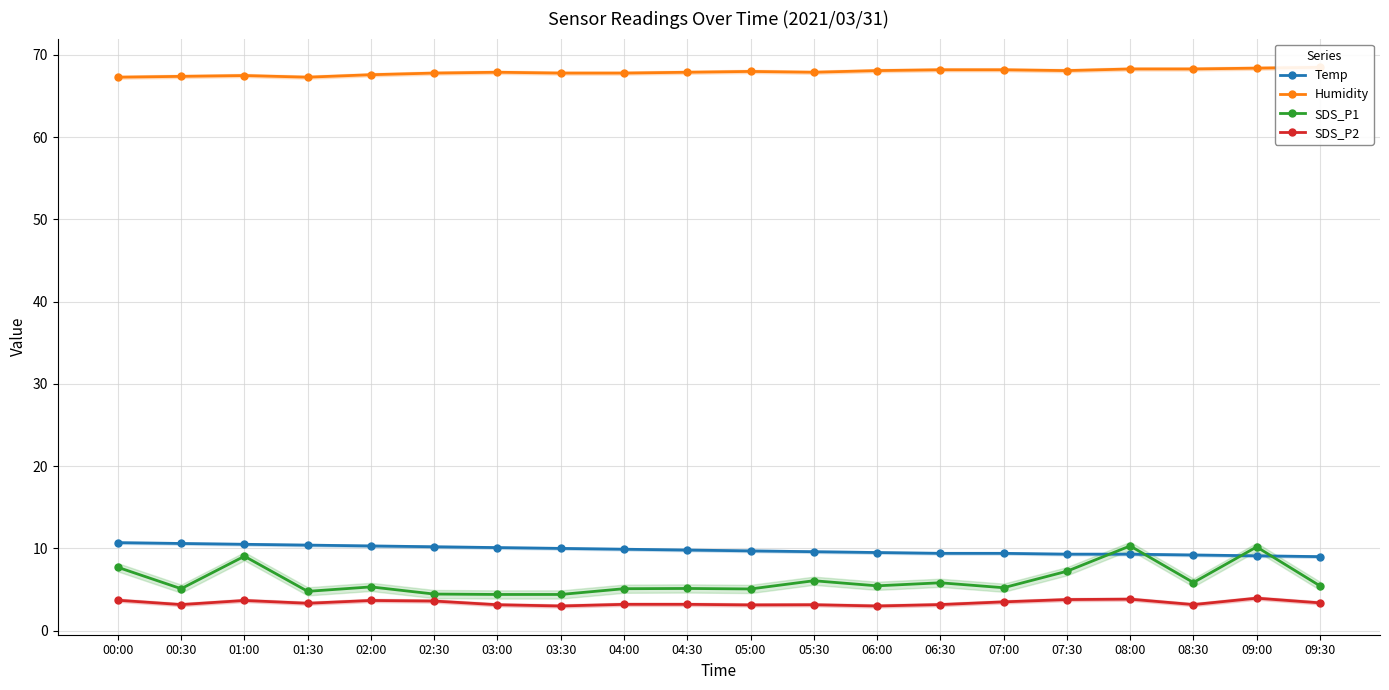

True or false: Humidity and SDS_P2 cross at least once.

False